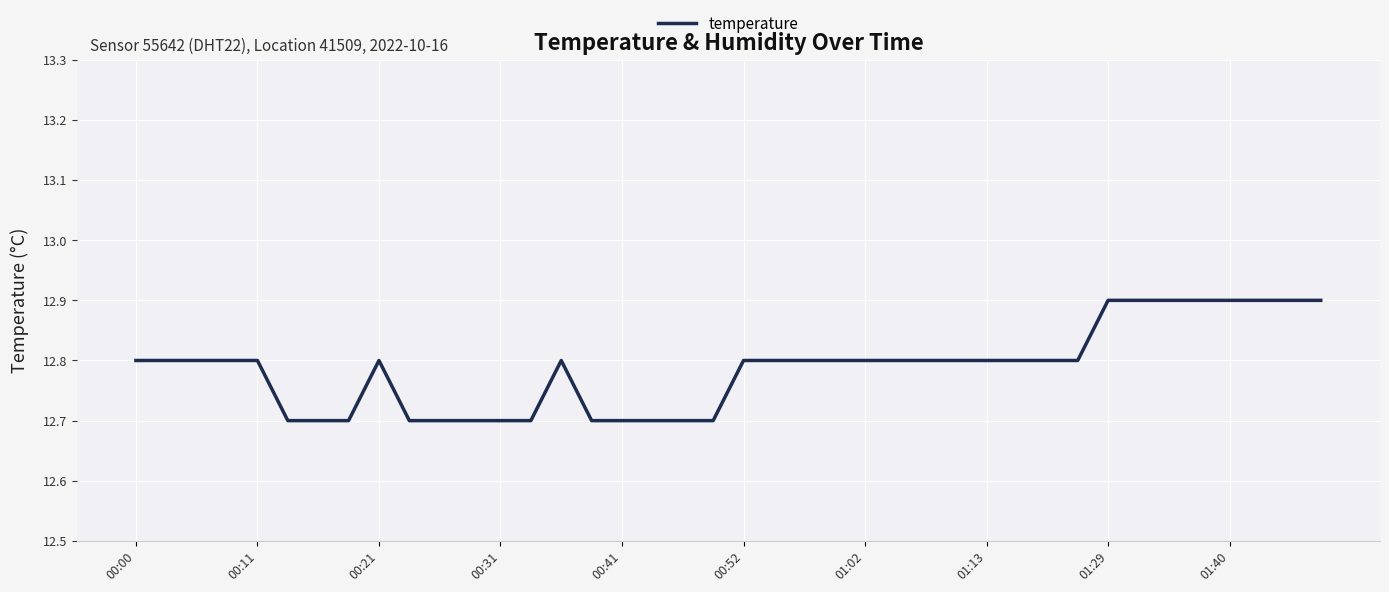

What is the maximum value shown in the chart?

12.9